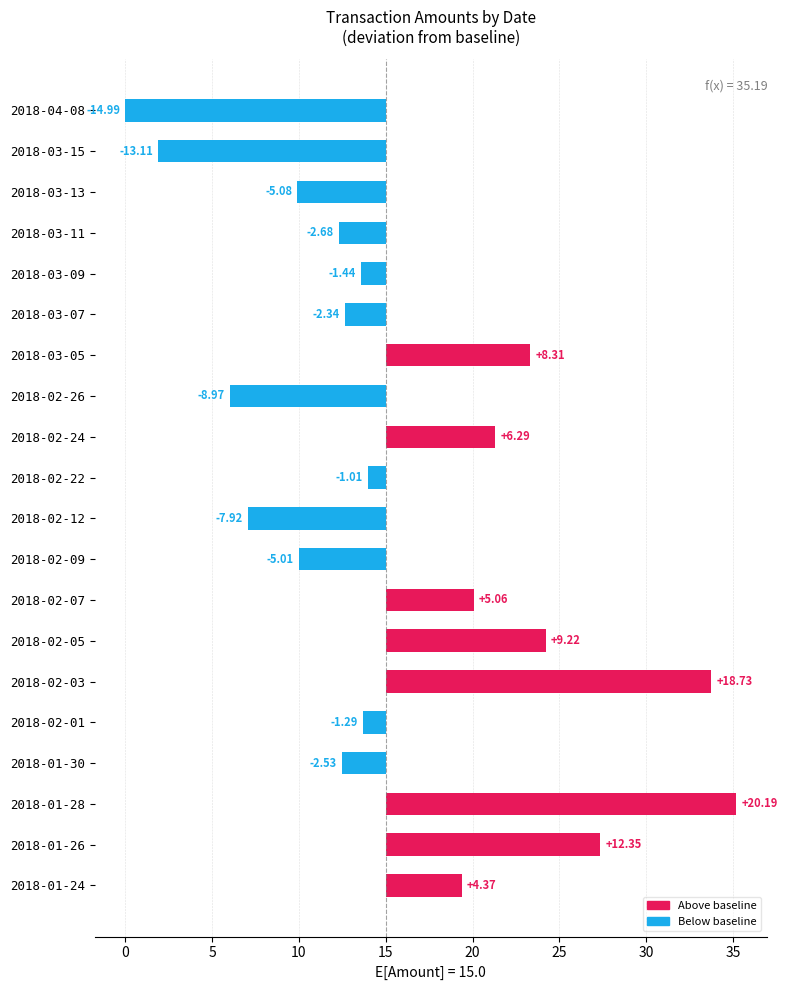

Are the bars grouped side by side (vs. stacked)?

No